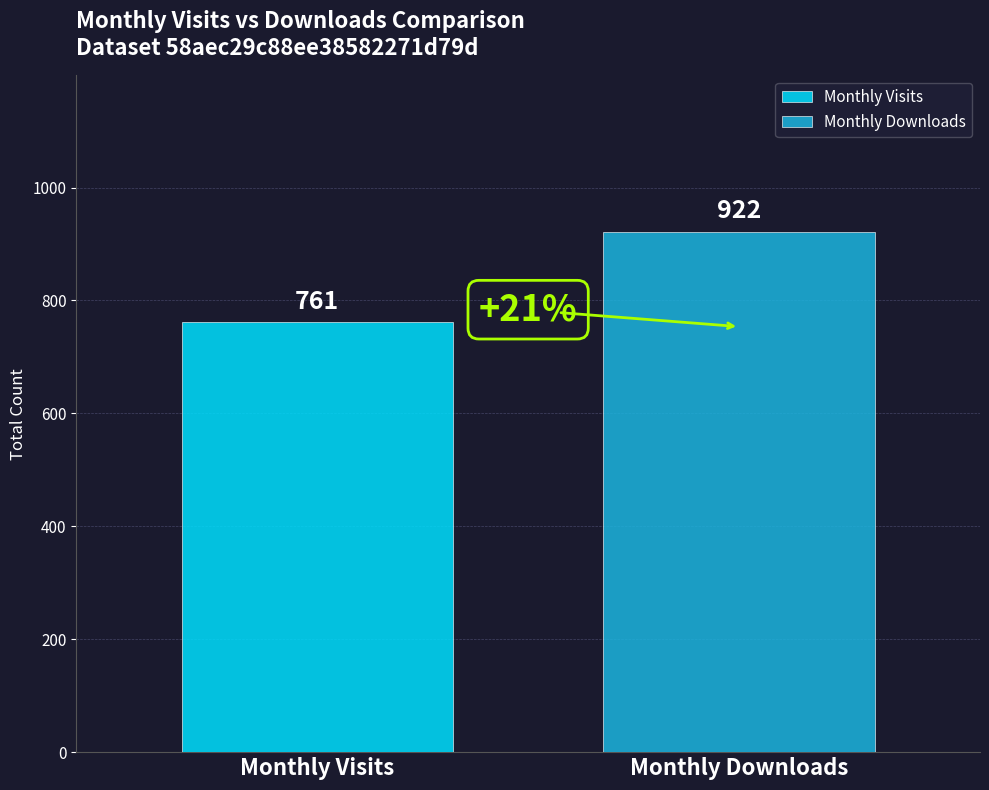

Rank the series by their maximum value, from lowest to highest.

Monthly Visits, Monthly Downloads